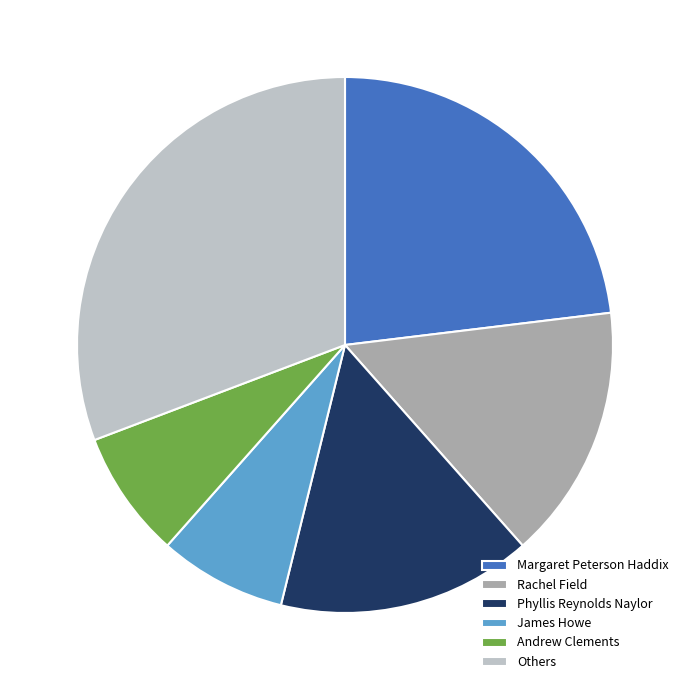

Combined, do Andrew Clements and Rachel Field account for over 50%?

No